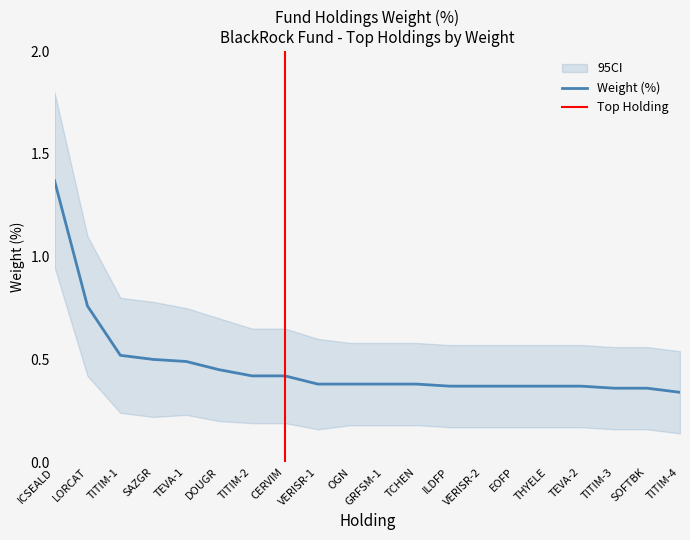

List the series in order of their peak value, lowest first.

CI_lower, Weight (%), CI_upper